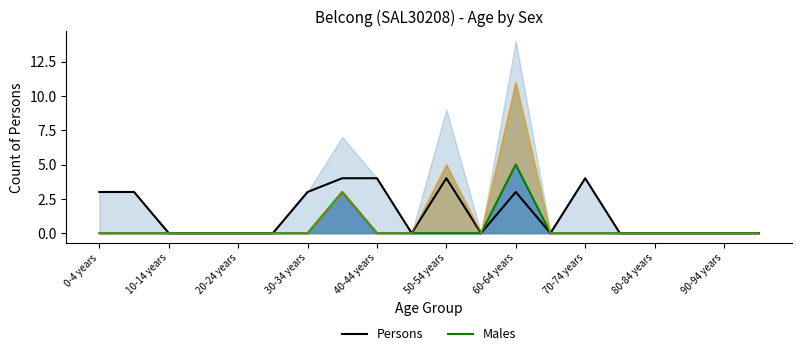

Which has a higher value, 90-94 years or 10?

10